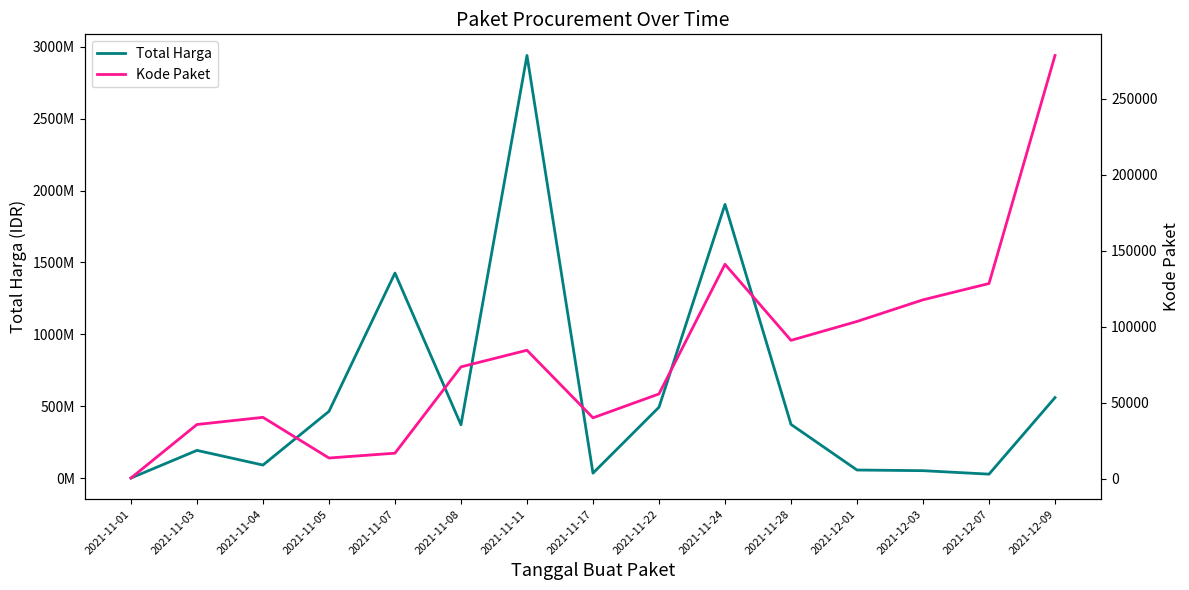

Reading right to left, what are all the values shown in this chart?

Total Harga: 2021-12-09=559971000	2021-12-07=27412000	2021-12-03=51601000	2021-12-01=56152800	2021-11-28=373404000	2021-11-24=1903467200	2021-11-22=493000000	2021-11-17=34292000	2021-11-11=2939233240	2021-11-08=370516300	2021-11-07=1425867900	2021-11-05=464002100	2021-11-04=90672075	2021-11-03=192661270	2021-11-01=333600
Kode Paket: 2021-12-09=278634	2021-12-07=128516	2021-12-03=117783	2021-12-01=103541	2021-11-28=91101	2021-11-24=141172	2021-11-22=55826	2021-11-17=40112	2021-11-11=84587	2021-11-08=73644	2021-11-07=16823	2021-11-05=13652	2021-11-04=40425	2021-11-03=35706	2021-11-01=464